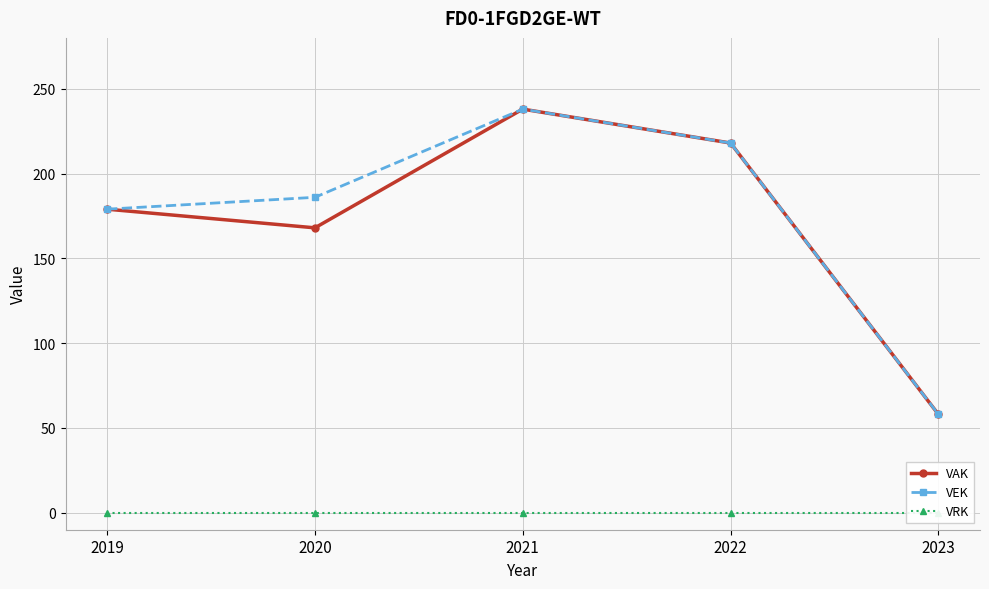

What is the value of the VAK point at the 2nd from the left?

168